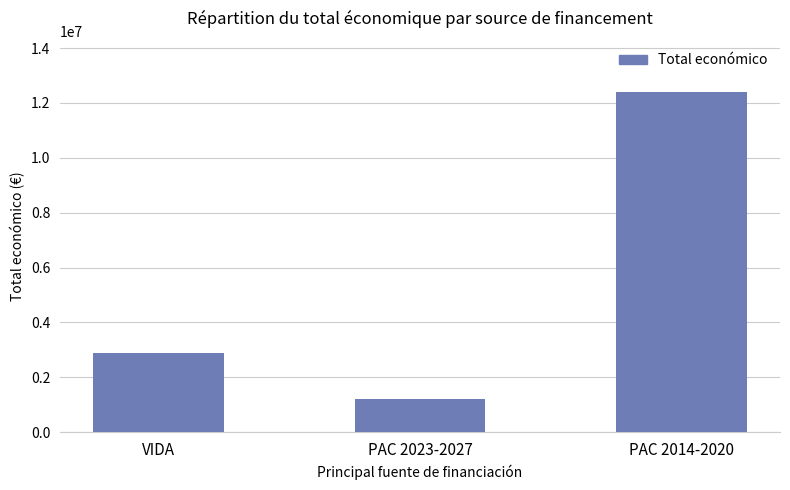

What is the change in value from VIDA to PAC 2014-2020?

+9537641